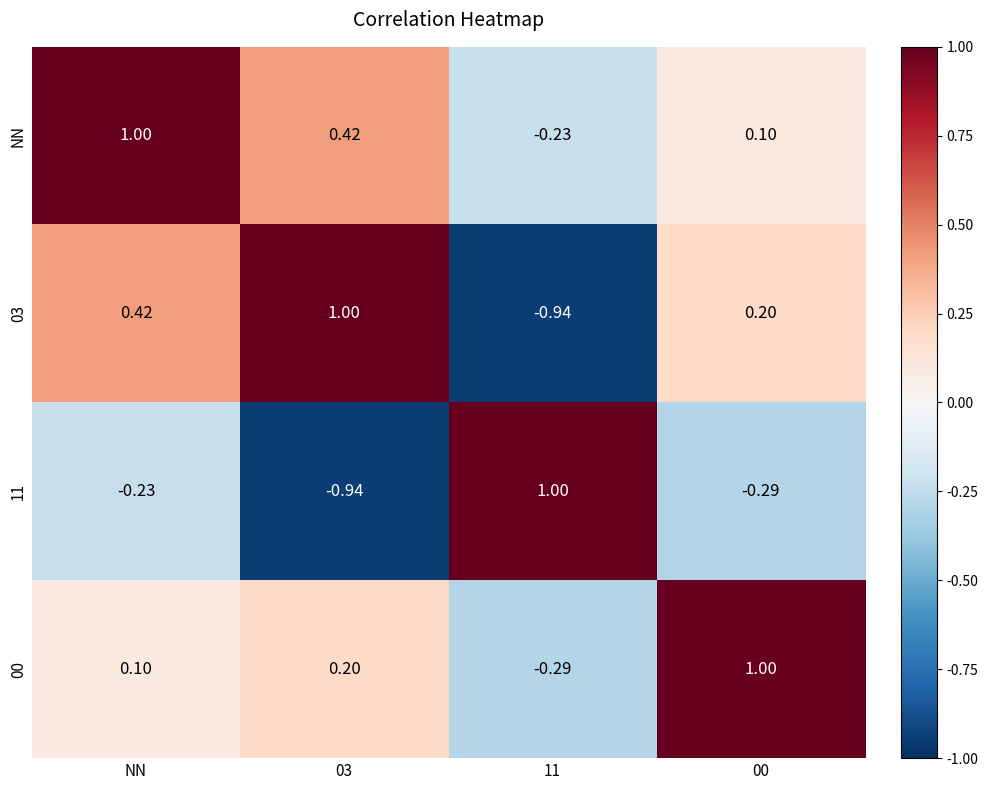

What is the maximum value shown in the chart?

1.0